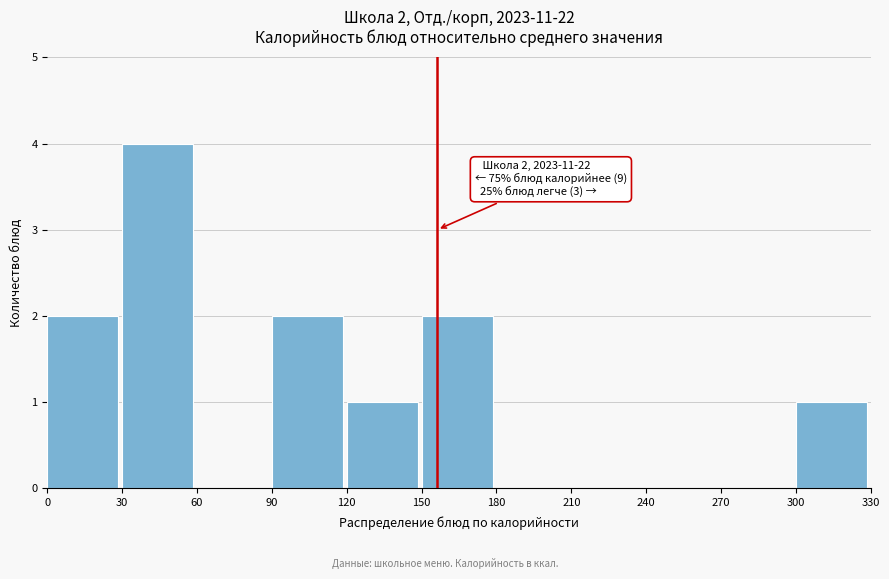

Which range on the x-axis has the tallest bar?

30 to 60